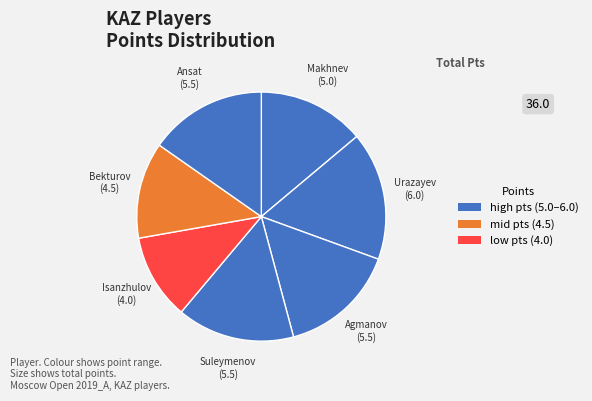

To the nearest percent, what is the average slice percentage?

14%